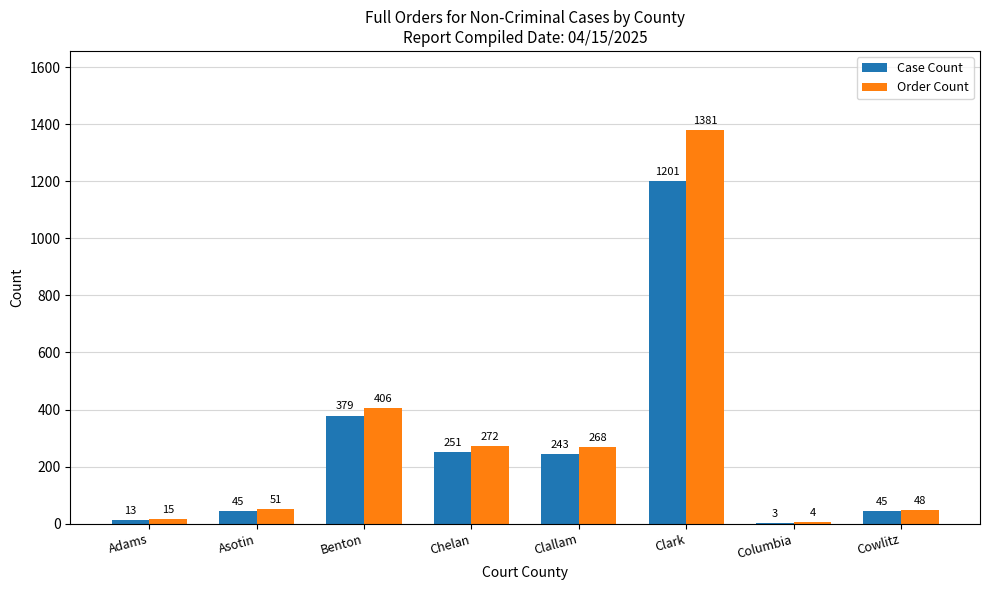

Where does the Order Count series first go above 268?

Benton